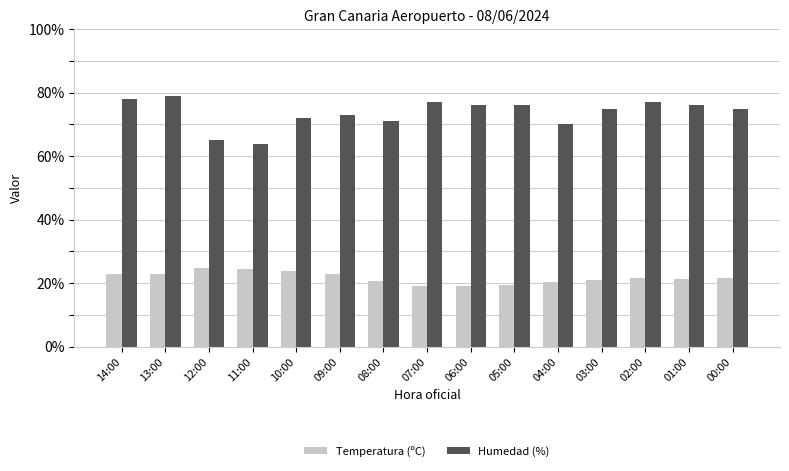

What is the average value of the Humedad (%) series?

73.6